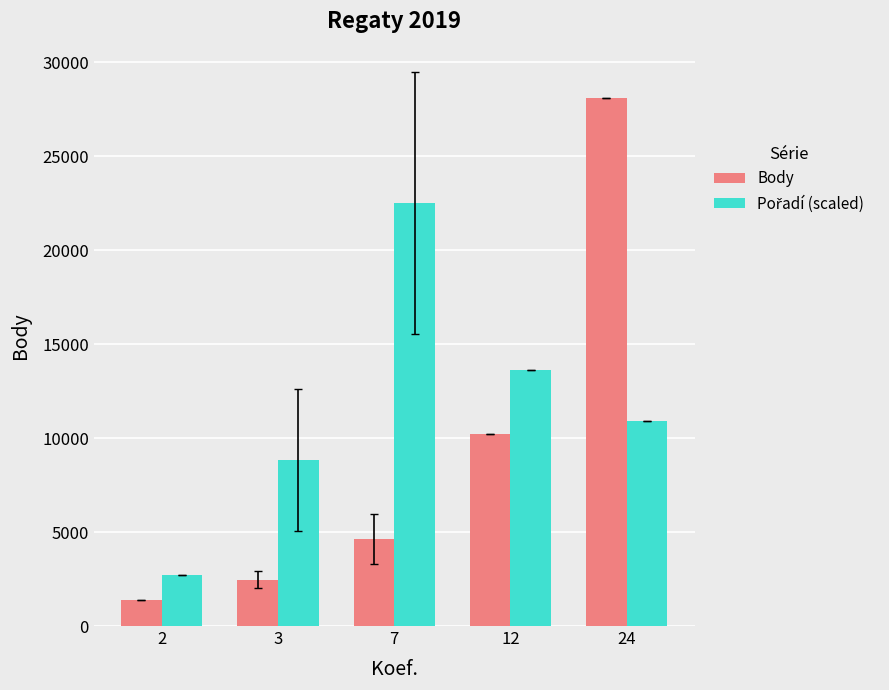

What is the greatest value displayed?

28105.0